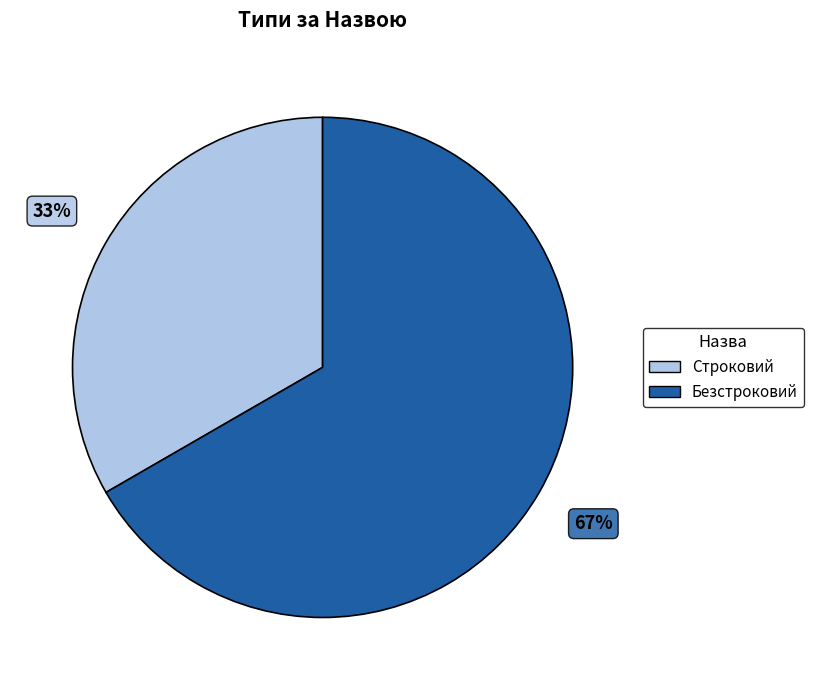

What is the smallest slice in the pie chart?

Строковий